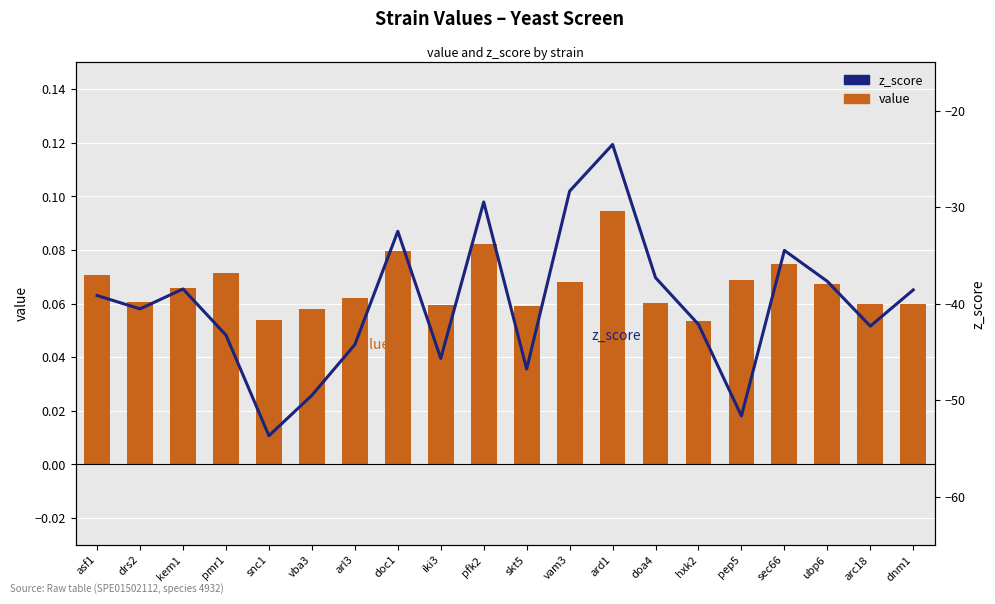

What is the label of the 12th bar from the right?

iki3